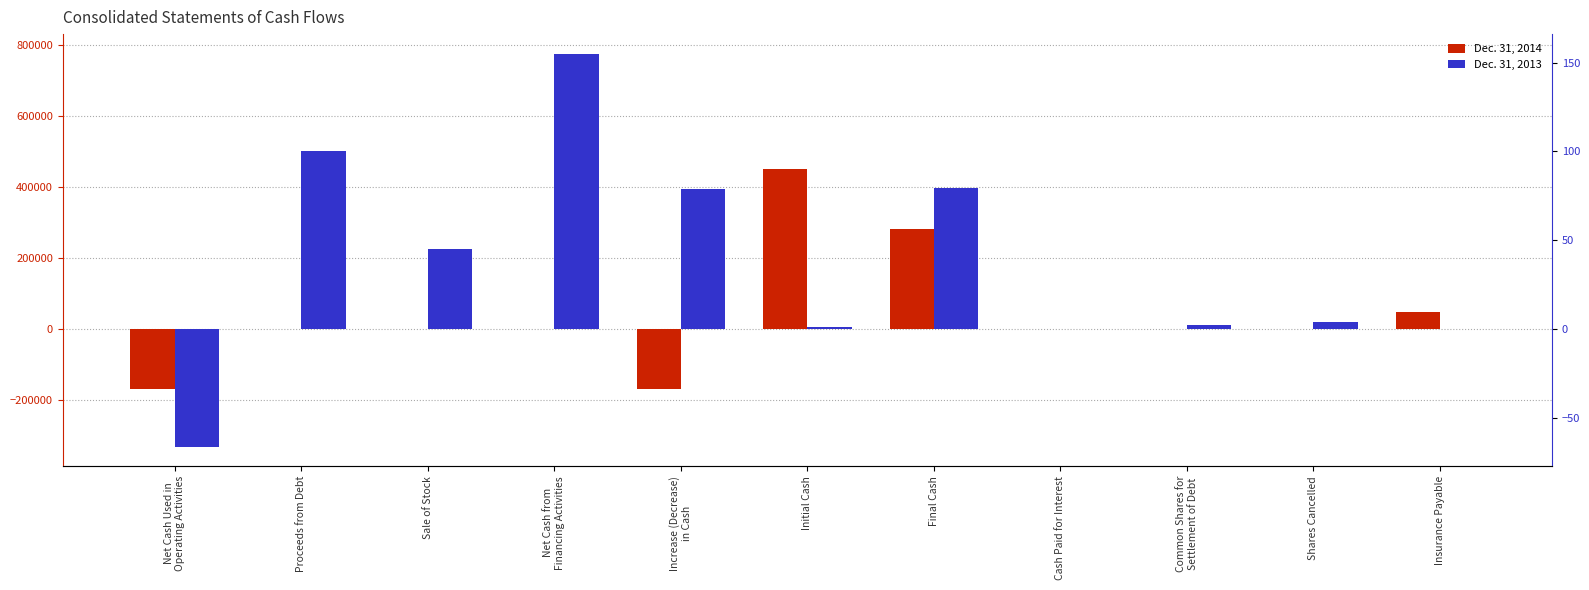

At which category is the sum across all series the highest?

Net Cash from
Financing Activities